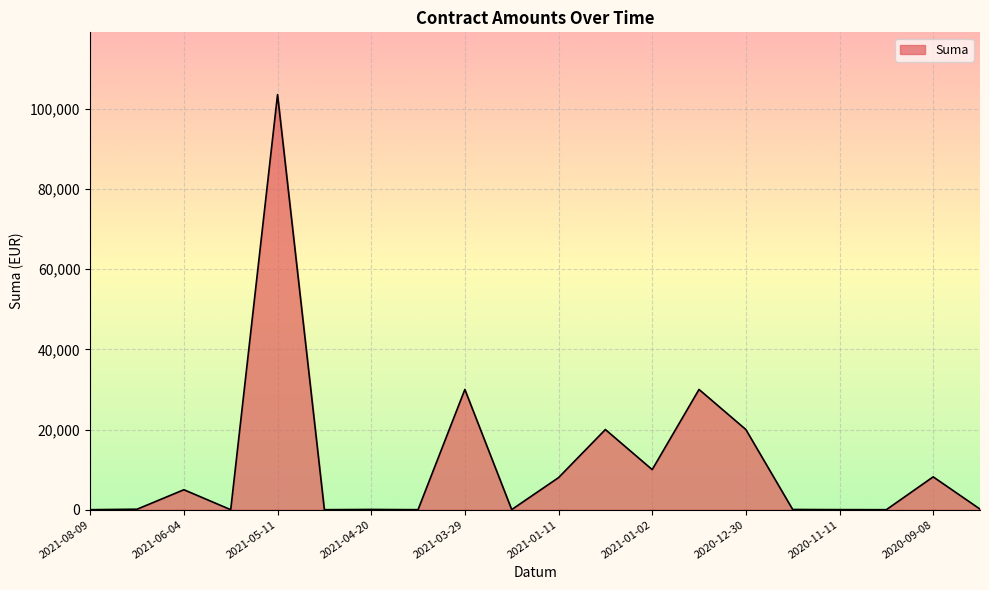

What is the difference between the maximum and minimum values?

103559.4